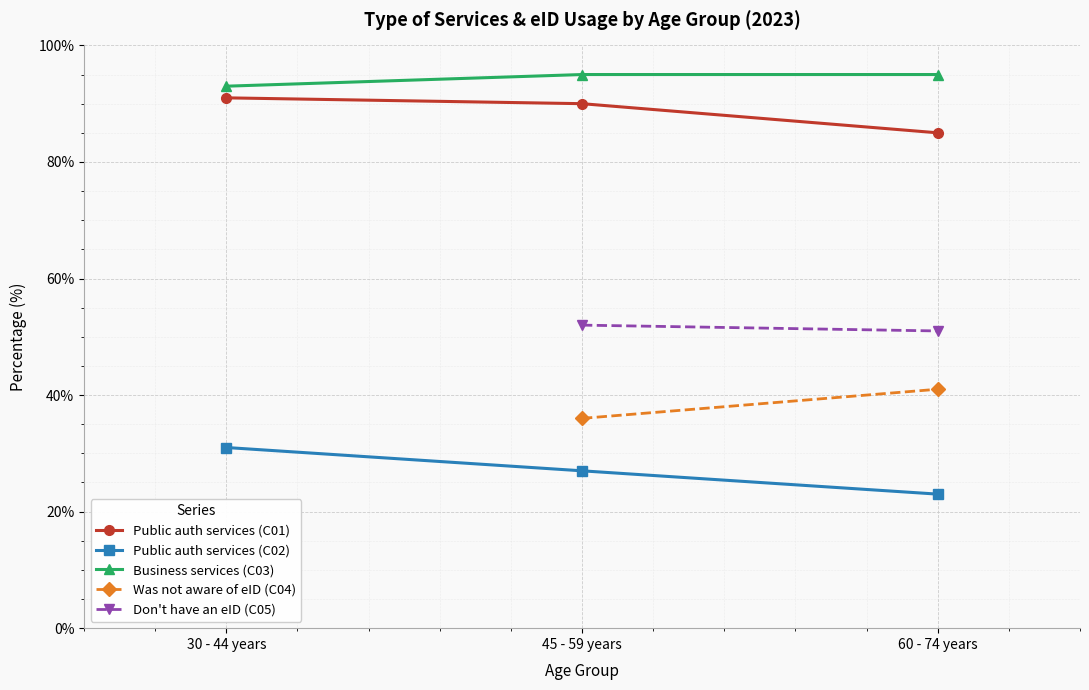

Rank the series at 30 - 44 years from lowest to highest value.

Public auth - C02, Public auth - C01, Business services - C03